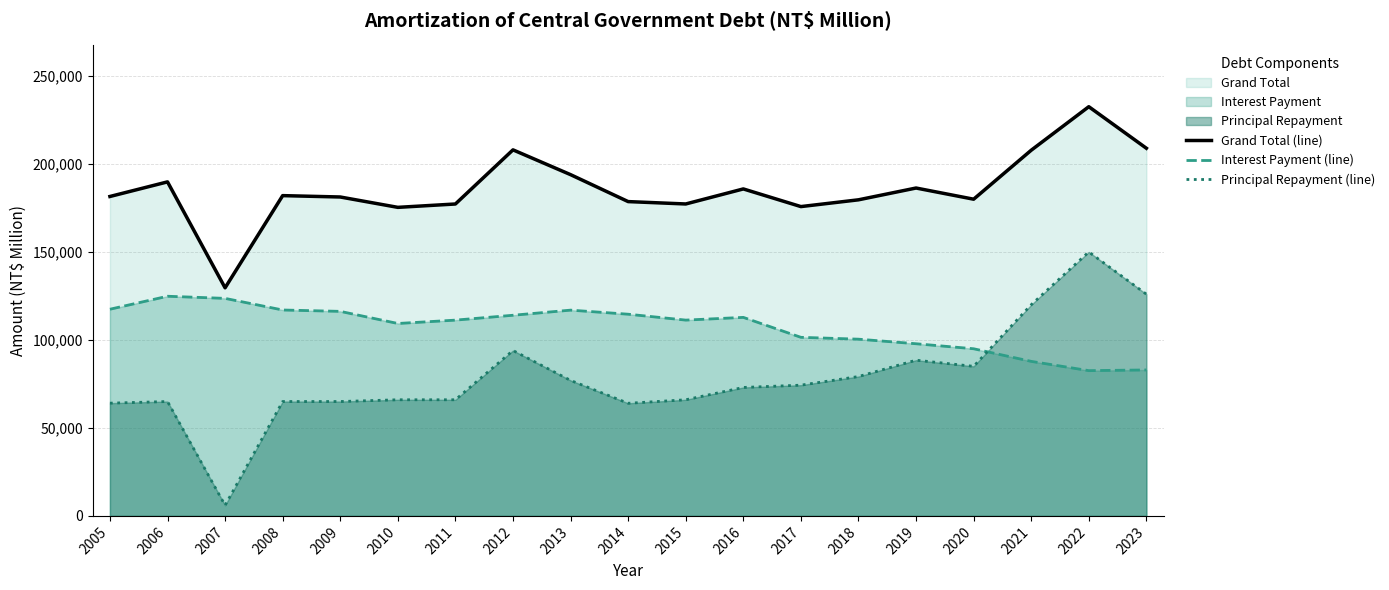

Reading left to right, list all the values displayed in this chart.

Grand Total (line): 181531	189835	129624	182022	181244	175354	177264	208032	193941	178628	177278	185826	175791	179640	186341	179991	207824	232559	208947
Interest Payment (line): 117458	124835	123624	117022	116244	109354	111264	114032	116941	114628	111278	112826	101491	100440	97841	94991	87824	82559	82947
Principal Repayment (line): 64073	65000	6000	65000	65000	66000	66000	94000	77000	64000	66000	73000	74300	79200	88500	85000	120000	150000	126000